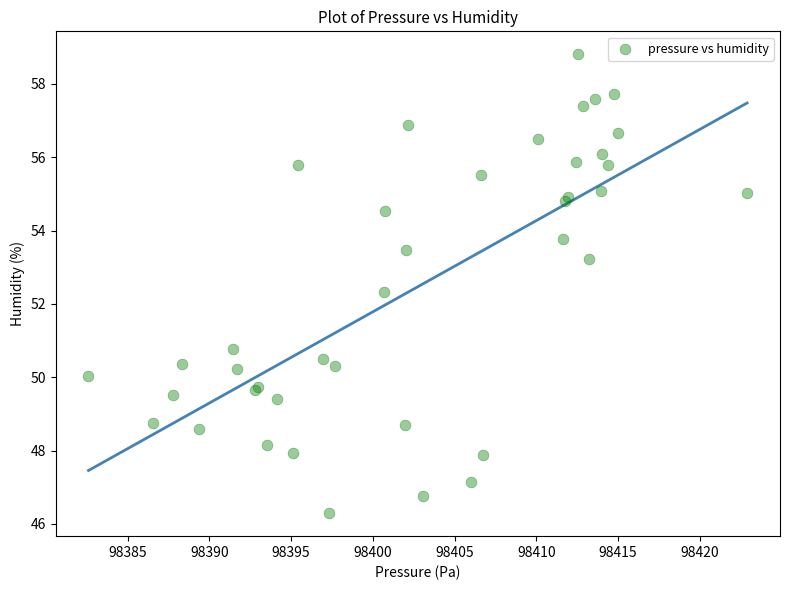

What Y value in the scatter plot is closest to 52?

52.3